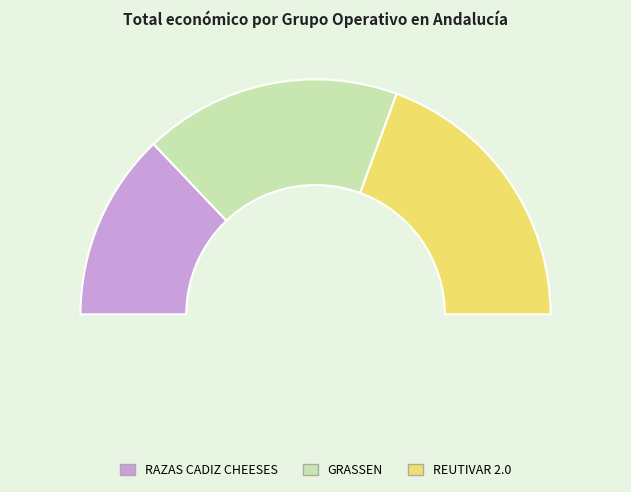

The RAZAS CADIZ CHEESES slice represents 38% of the pie. True or false?

False